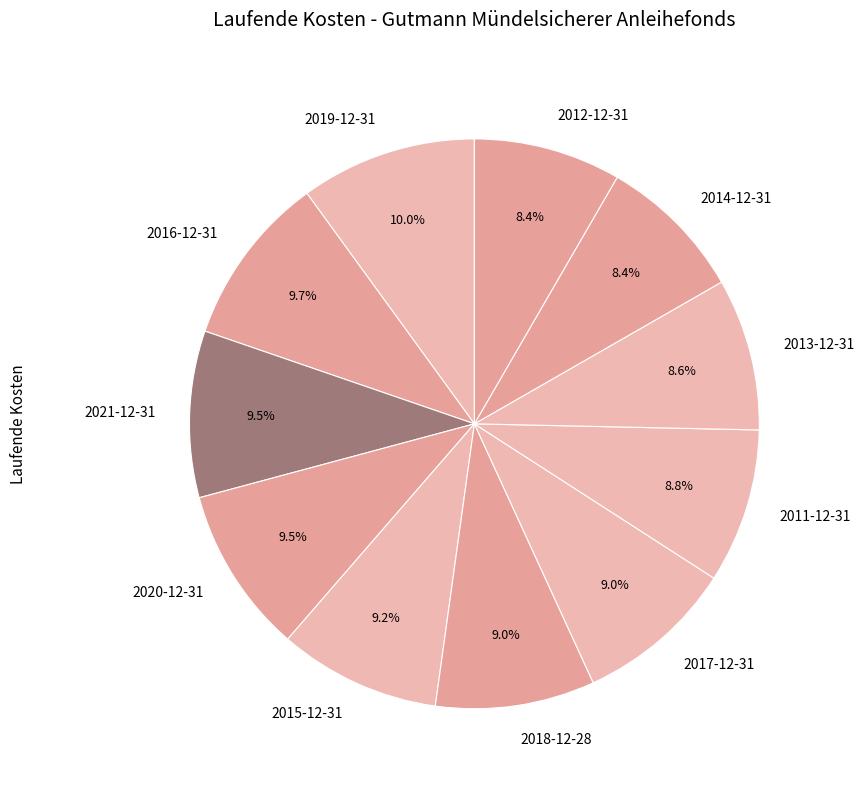

Does any single category account for the majority?

No